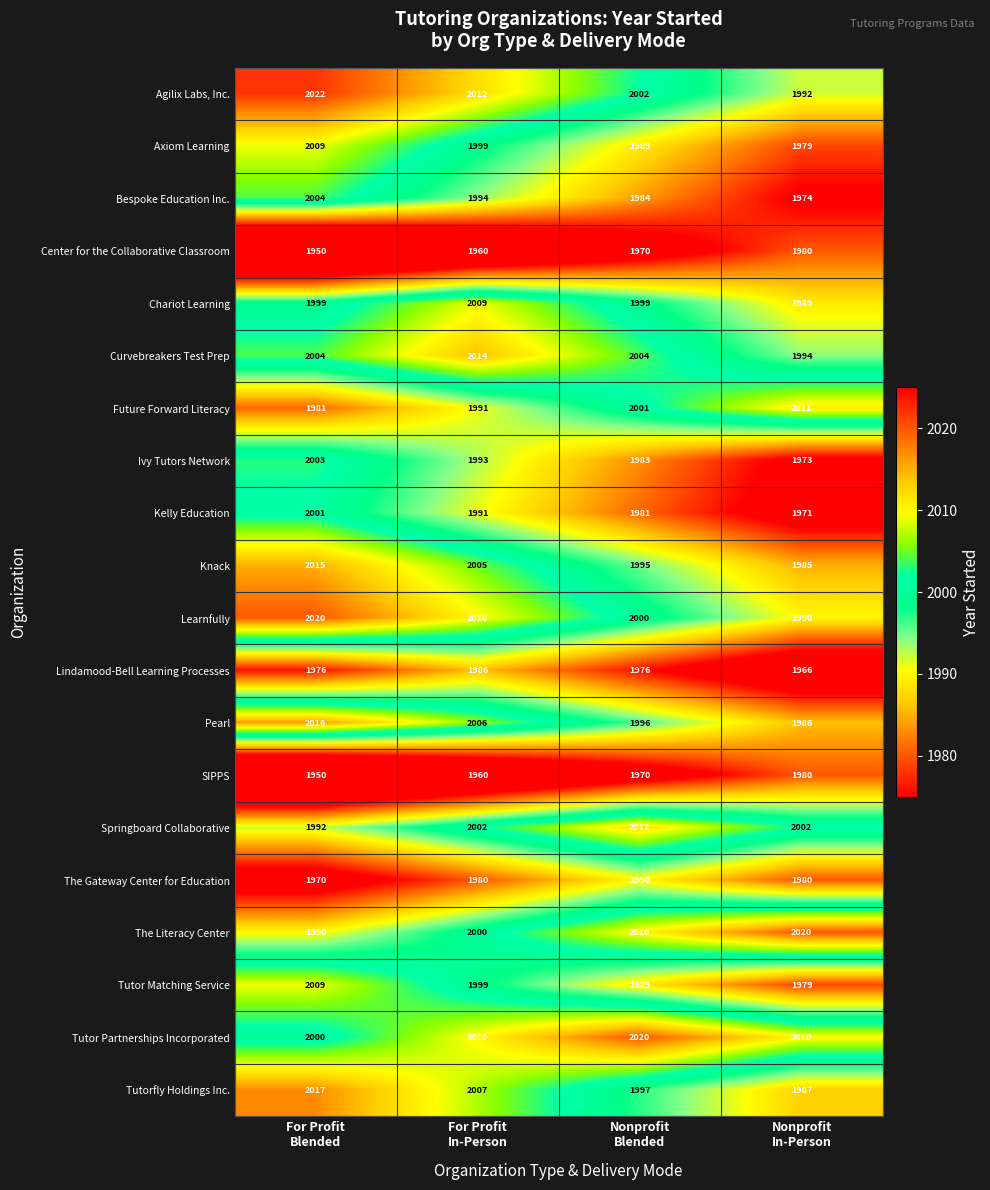

What is the average value of the Kelly Education series?

1986